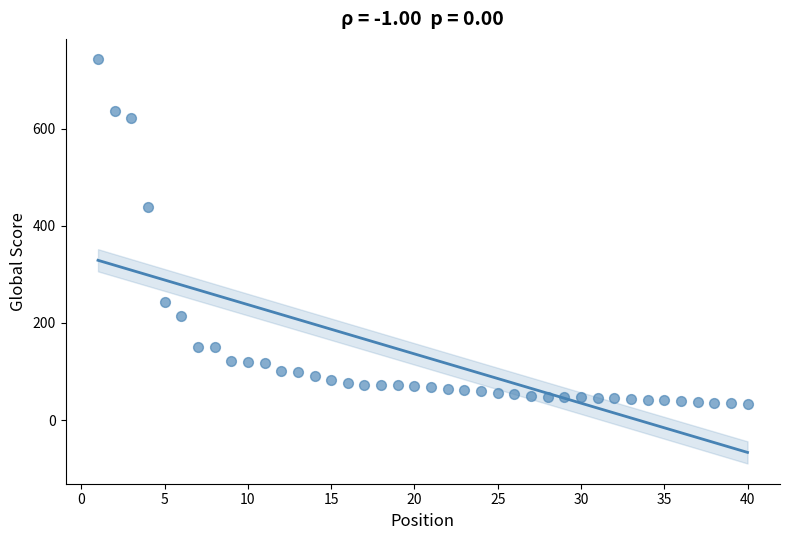

What is the range of Y values (max minus min)?

710